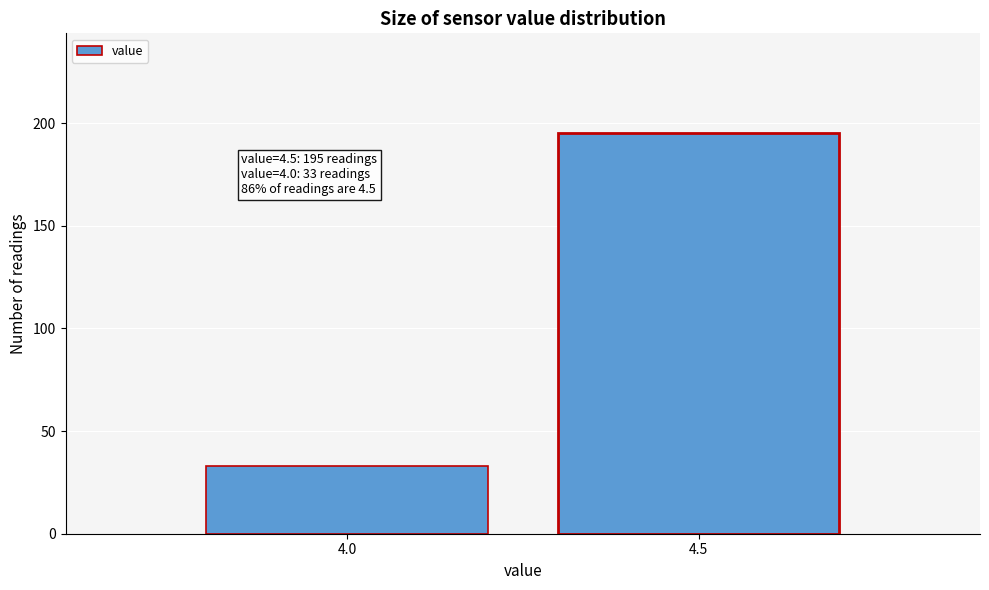

Reading left to right, list all the values displayed in this chart.

4.0=33	4.5=195